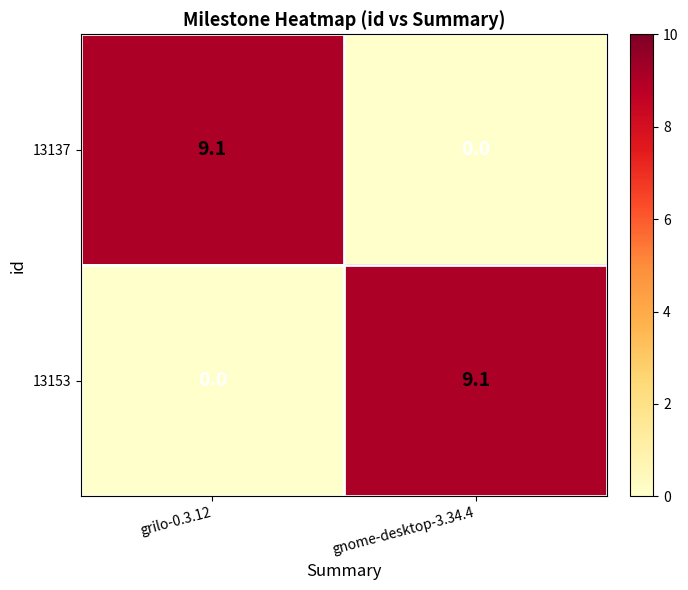

Is it true that 13137 equals 9.1 at grilo-0.3.12?

True